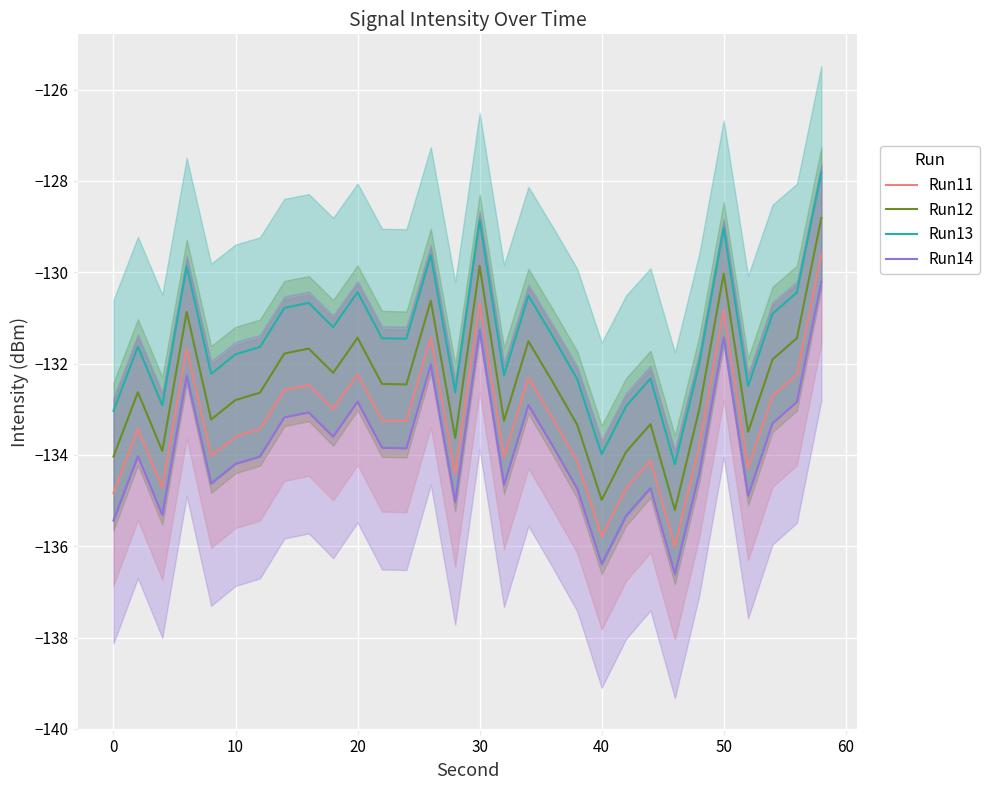

What is the minimum value for Run14?

-136.6